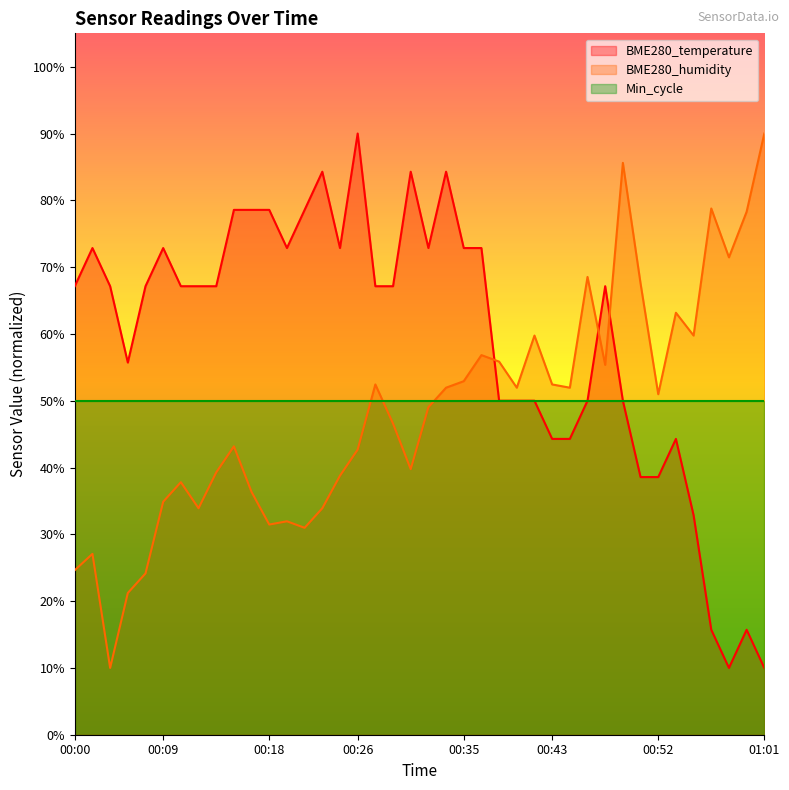

What is the sum of the BME280_humidity values at 00:37 and 00:08?

81.0